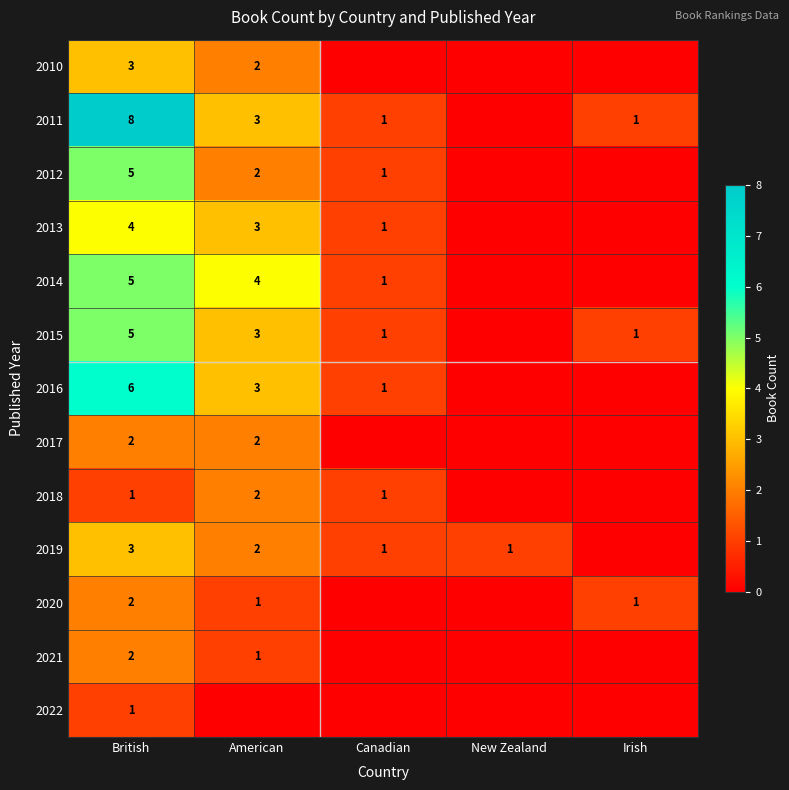

What is the difference between the 2015 values at Canadian and British?

4